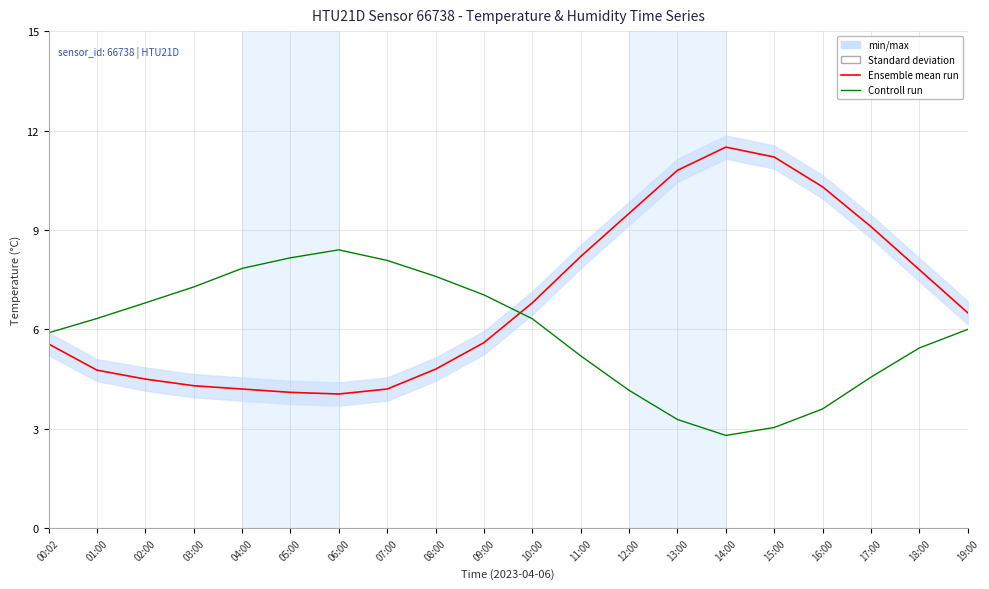

What is the difference between the Ensemble mean run values at 18:00 and 03:00?

3.5